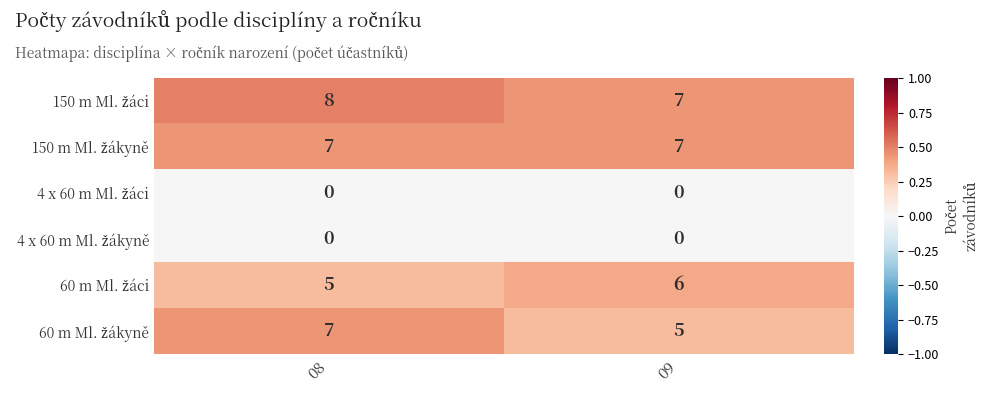

What is the total value across all series at 09?

25